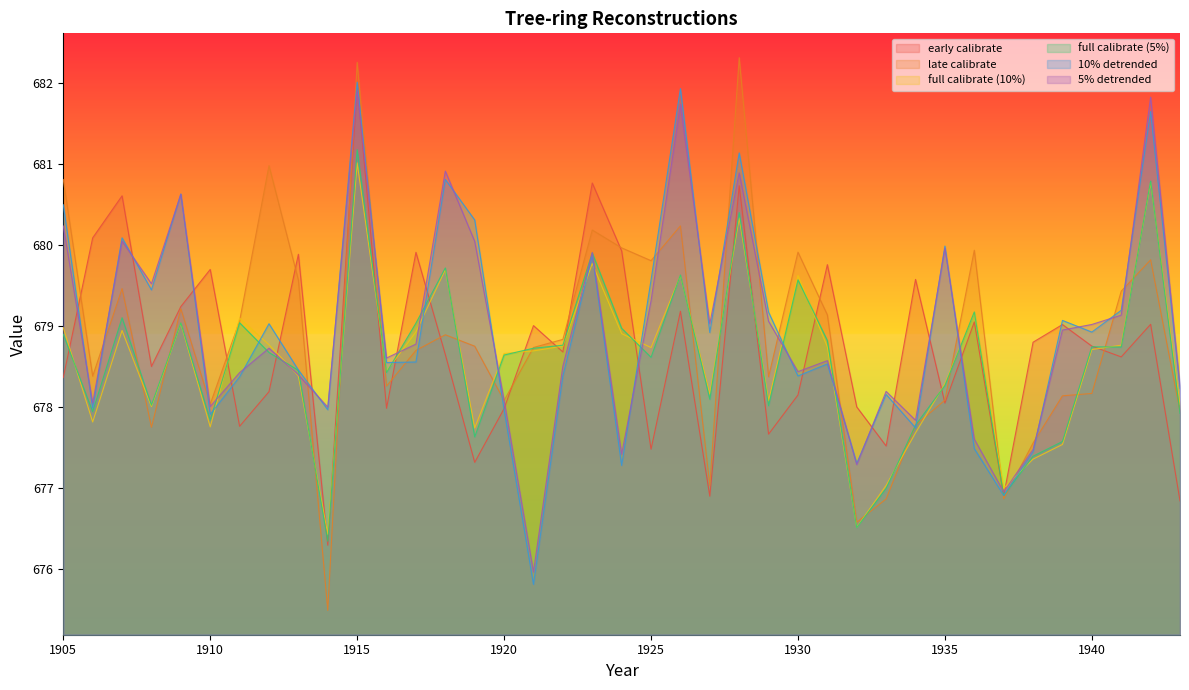

Does the chart have visible grid lines?

No